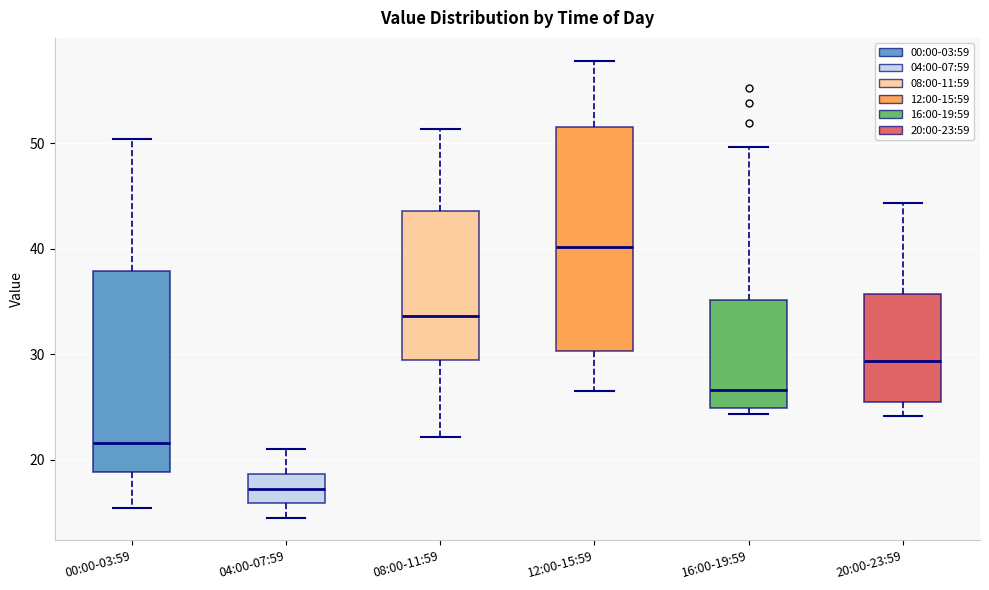

Comparing the boxes themselves (not the whiskers), which one is the tallest?

12:00-15:59